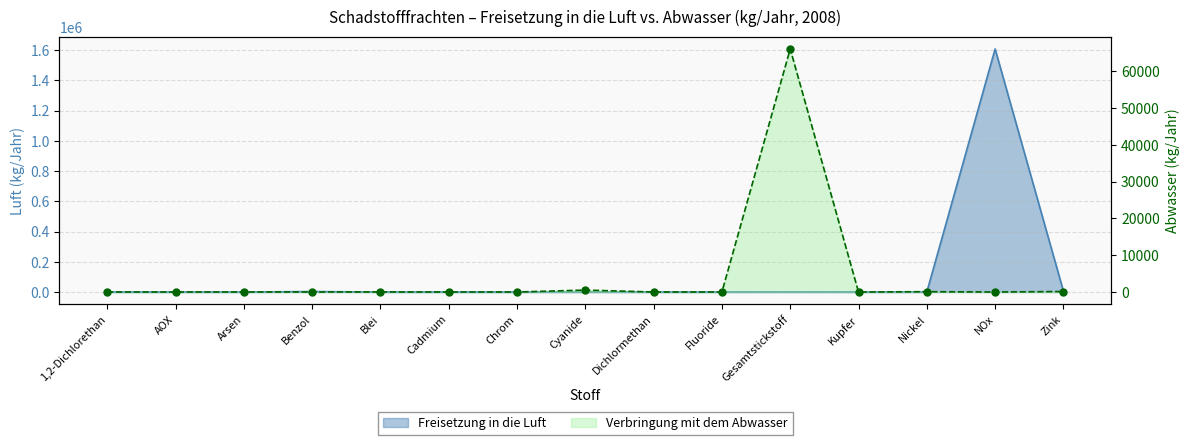

How many positive values does the Verbringung mit dem Abwasser series have?

6